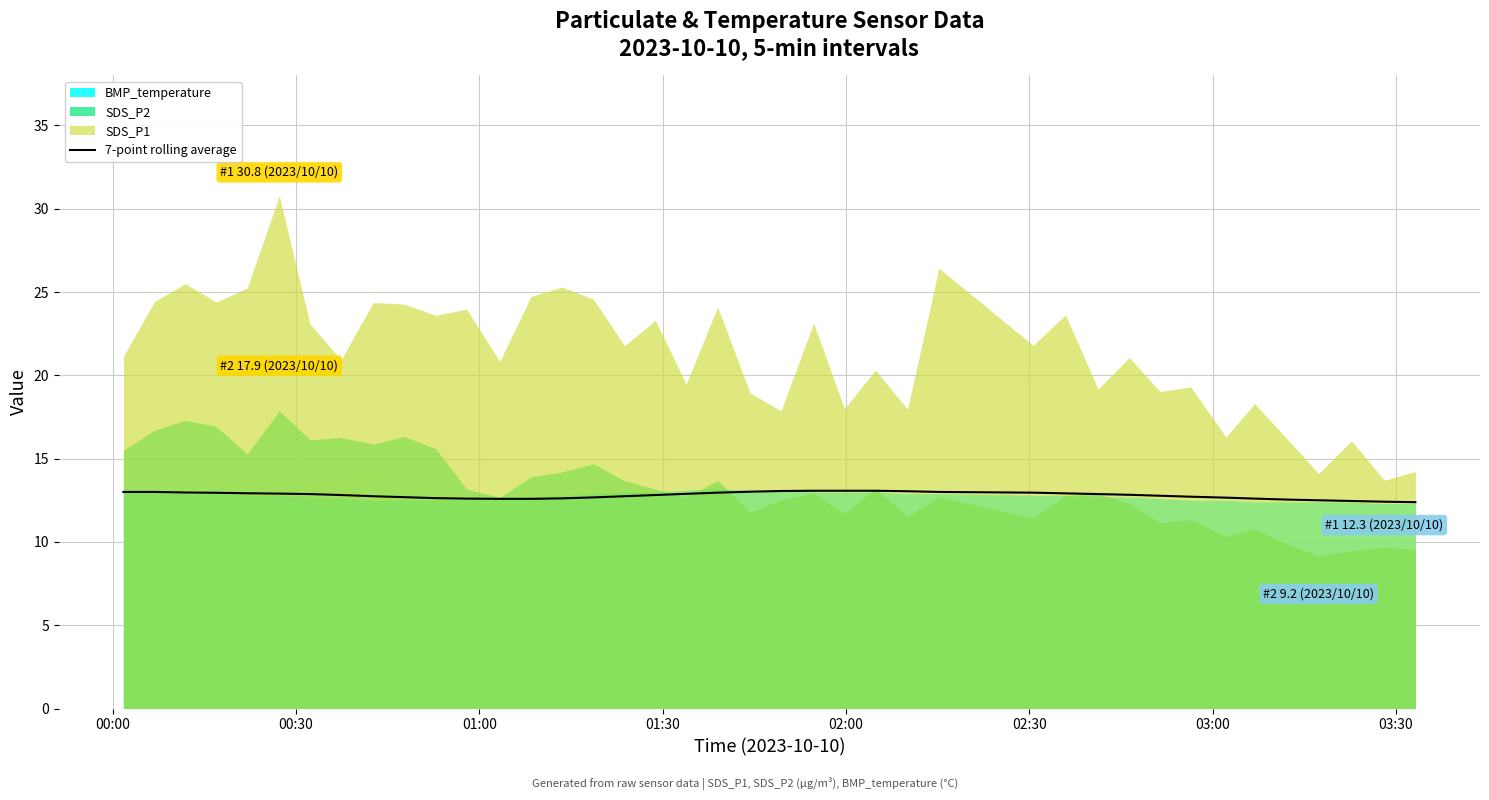

What is the maximum value for 7-point rolling average?

13.1